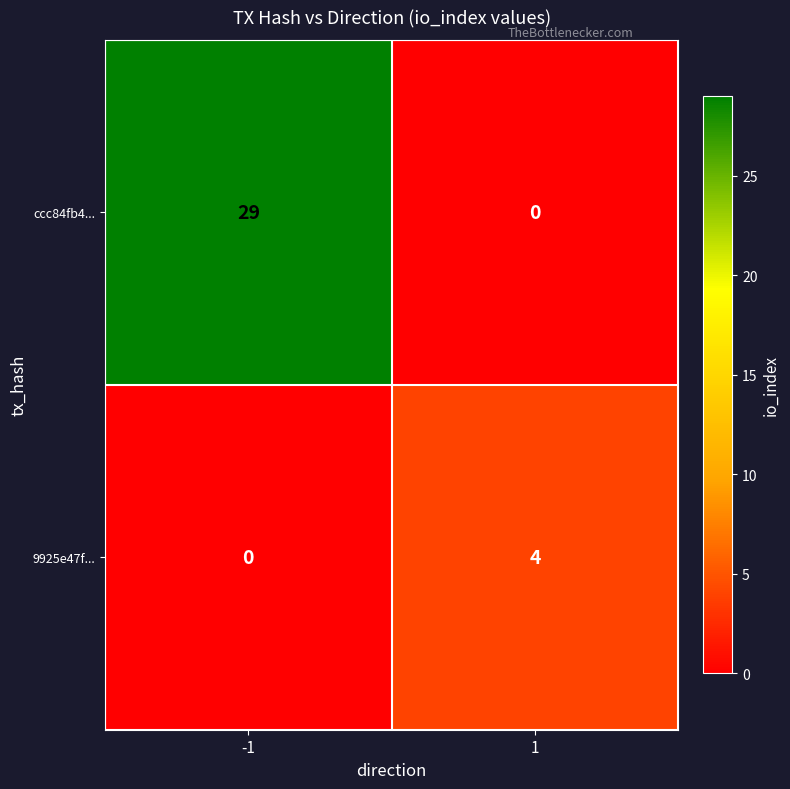

What is the difference between the maximum and minimum values in the 9925e47f... series?

4